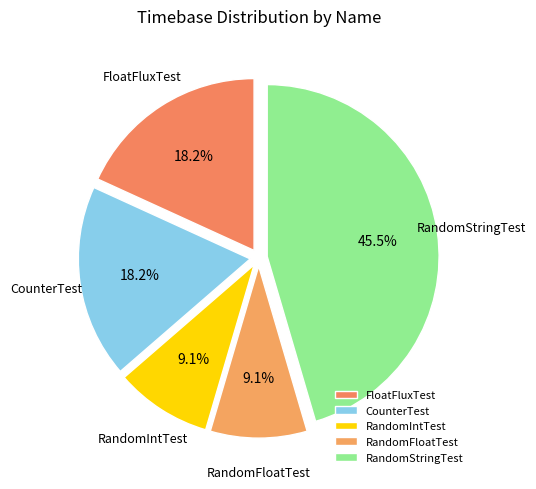

Between RandomFloatTest and FloatFluxTest, which is larger?

FloatFluxTest